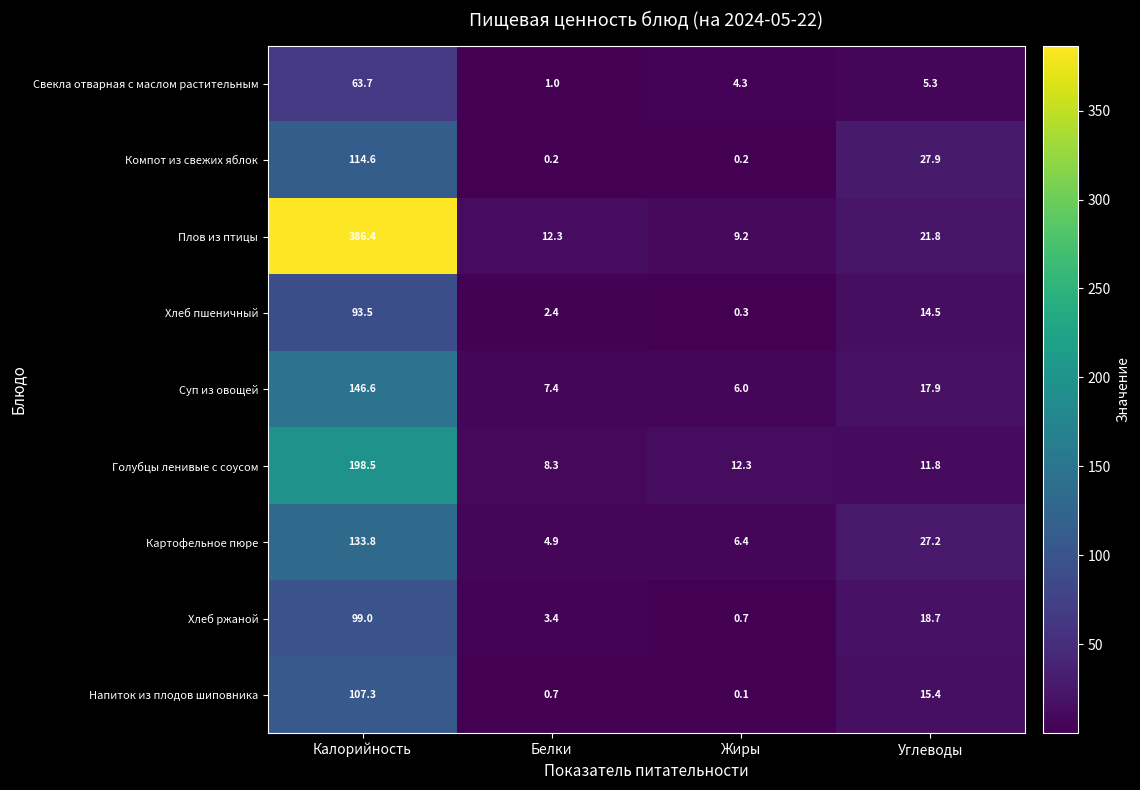

How many data points does each series have?

4